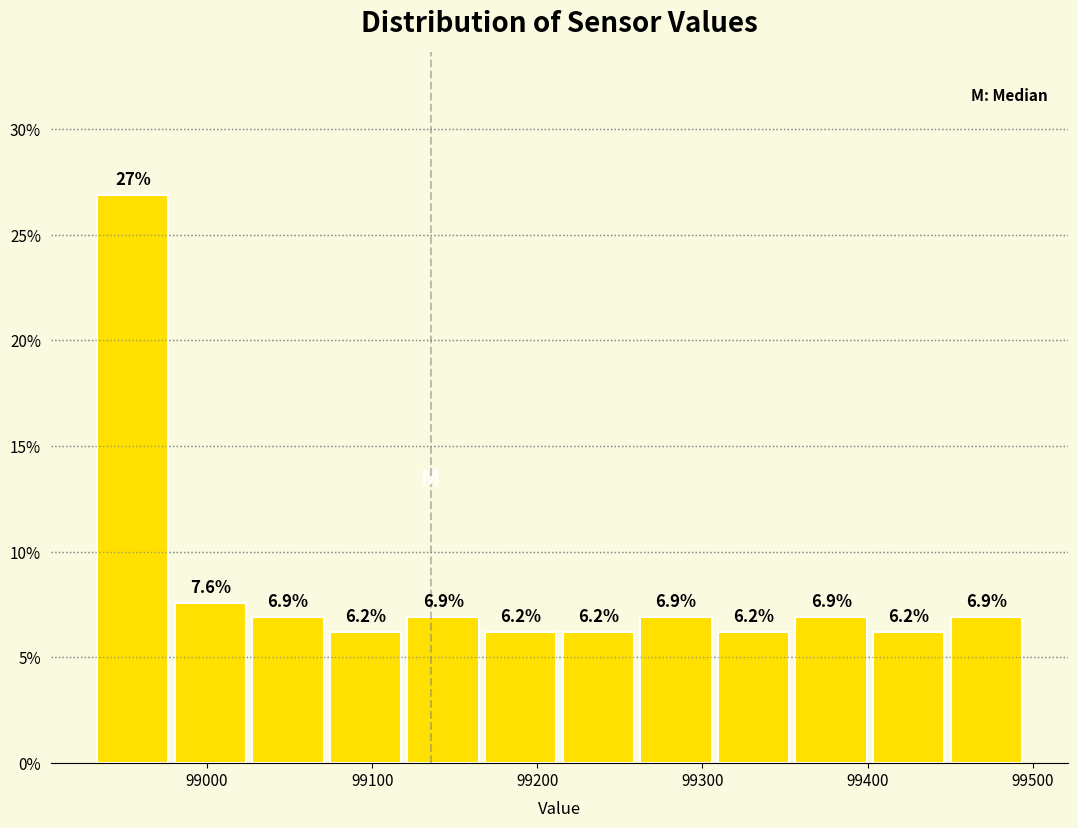

Reading left to right, transcribe this chart: for each bar, give the range it covers on the x-axis and its height. The bar edges are not printed on the chart, so give them approximately, as read against the axis.

98930 to 98980: 26.9
98980 to 99030: 7.6
99030 to 99070: 6.9
99070 to 99120: 6.2
99120 to 99170: 6.9
99170 to 99210: 6.2
99210 to 99260: 6.2
99260 to 99310: 6.9
99310 to 99350: 6.2
99350 to 99400: 6.9
99400 to 99450: 6.2
99450 to 99500: 6.9